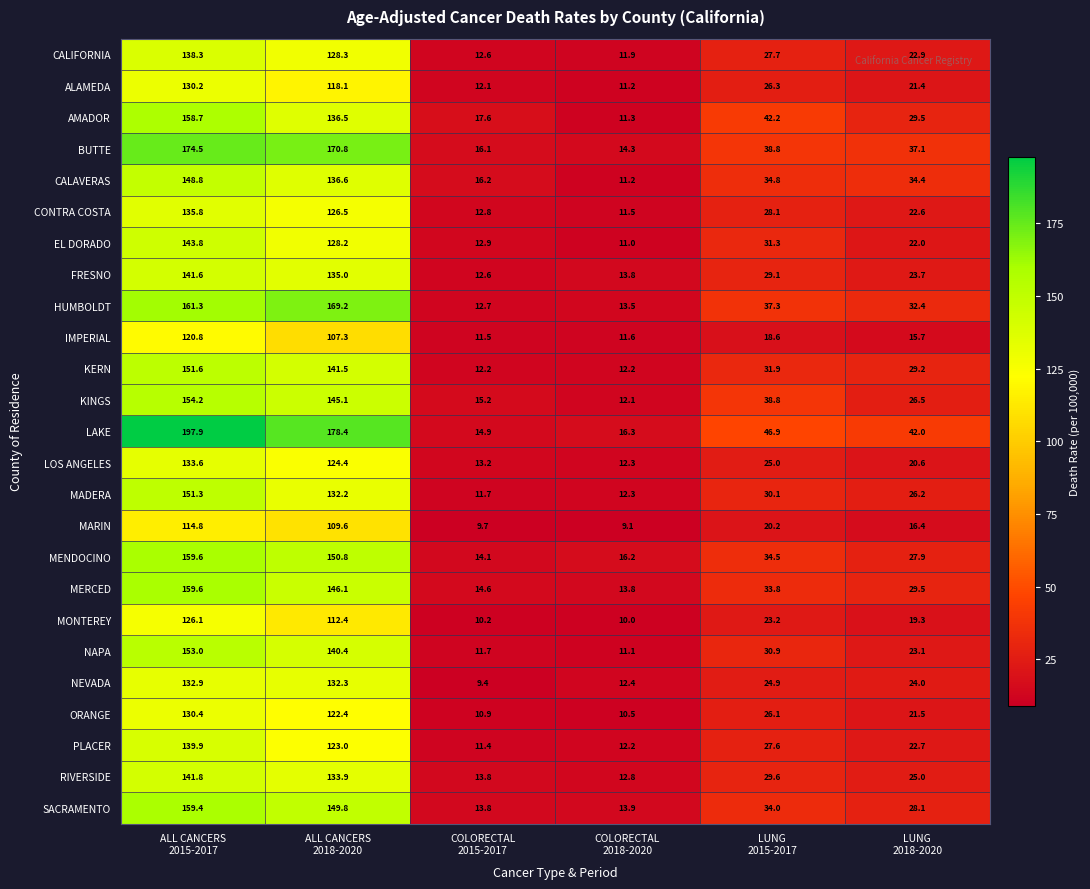

Which series has the largest total across all categories?

LAKE